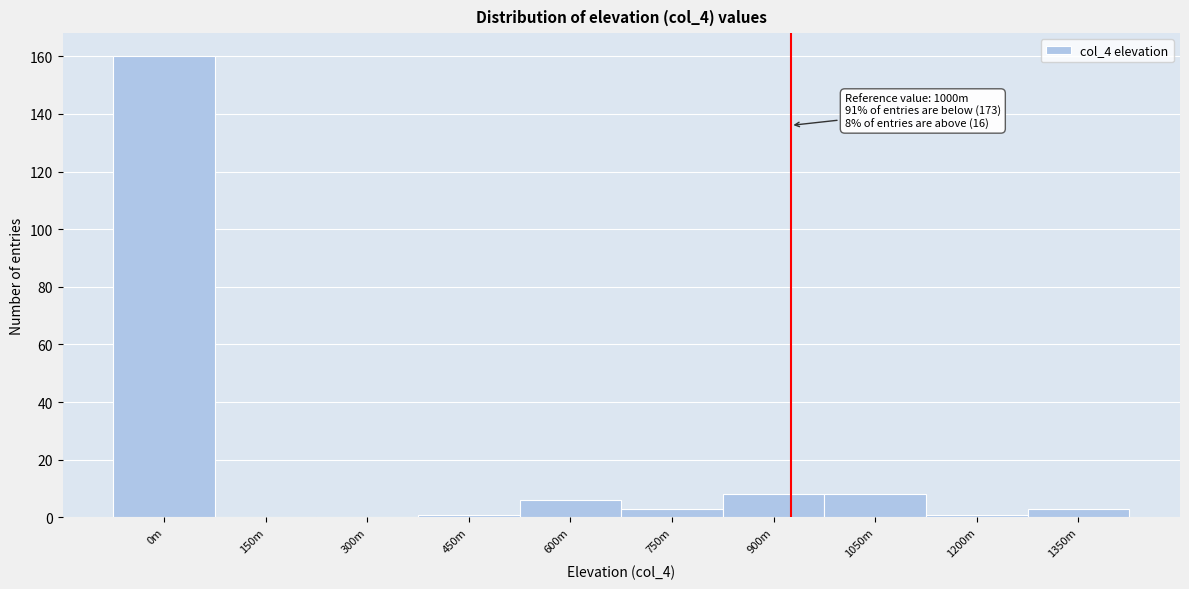

Reading left to right, what are all the values shown in this chart?

0m=160	150m=0	300m=0	450m=1	600m=6	750m=3	900m=8	1050m=8	1200m=1	1350m=3